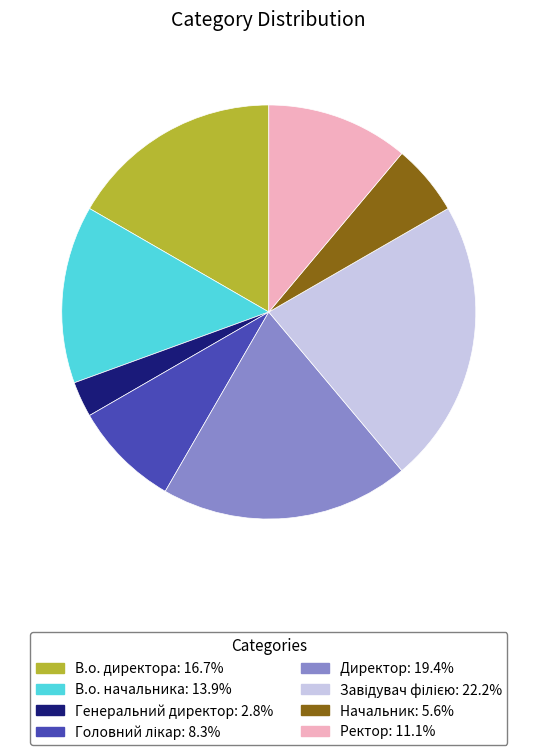

Is Ректор the majority of the pie?

No